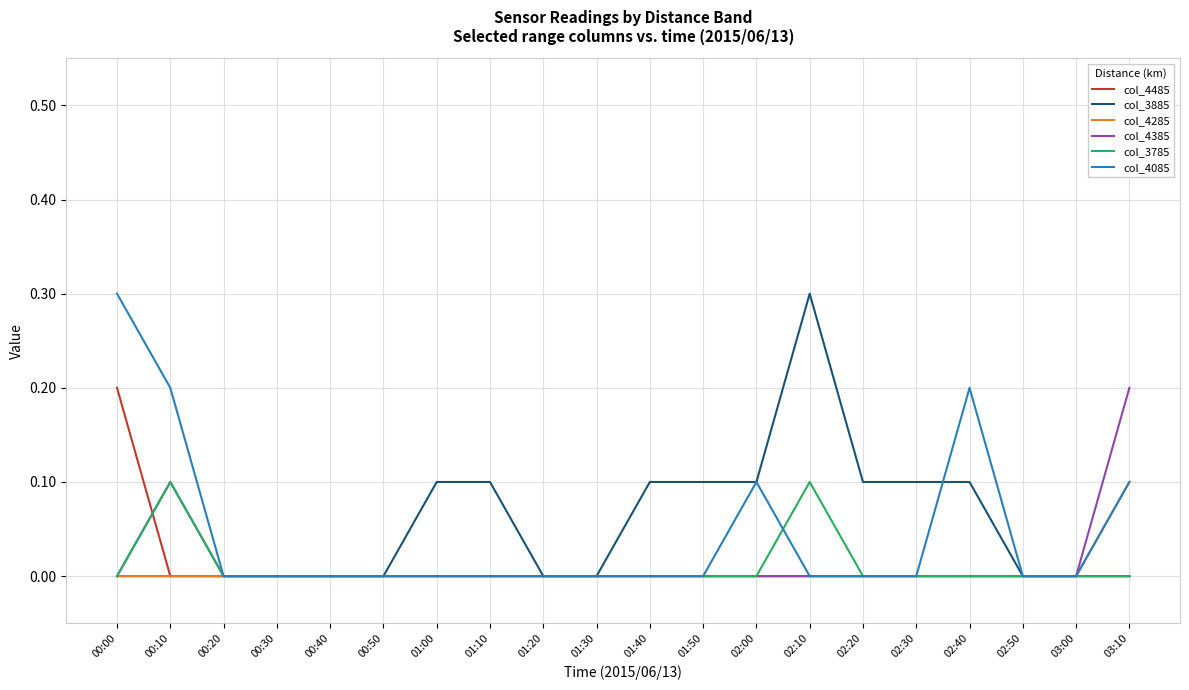

Which series changed the most between 00:00 and 00:40?

col_4085